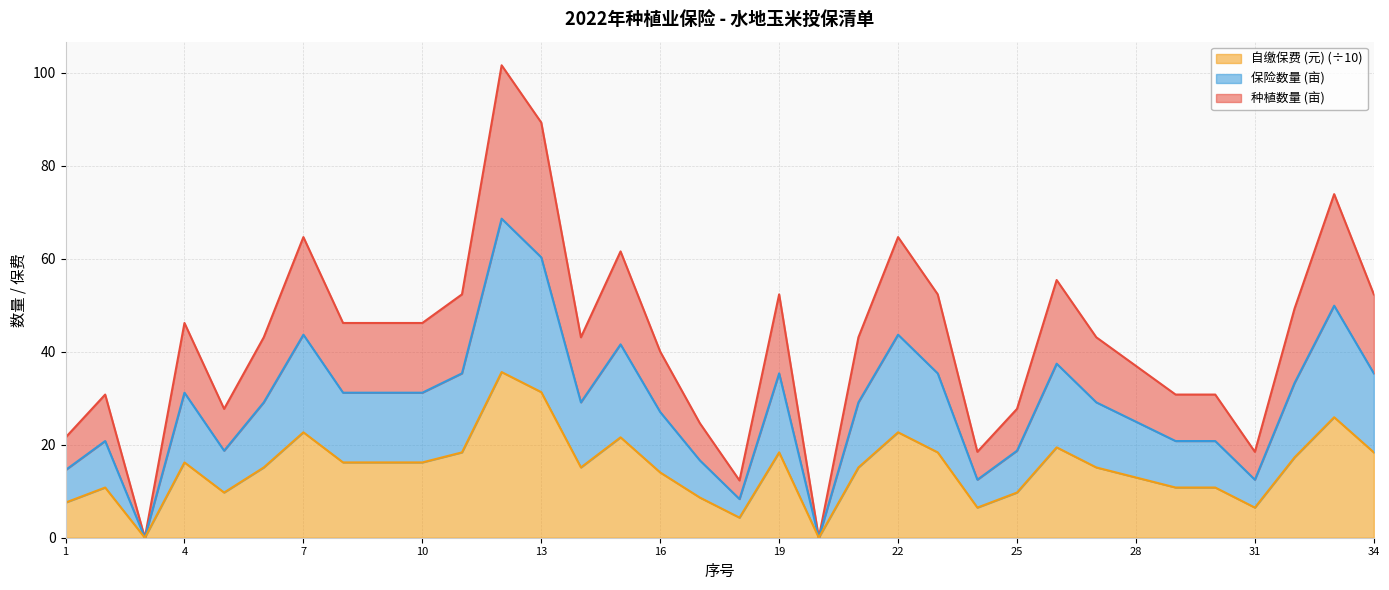

In 自缴保费 (元)÷10 (线), how many points are higher than both neighbors (excluding endpoints)?

9